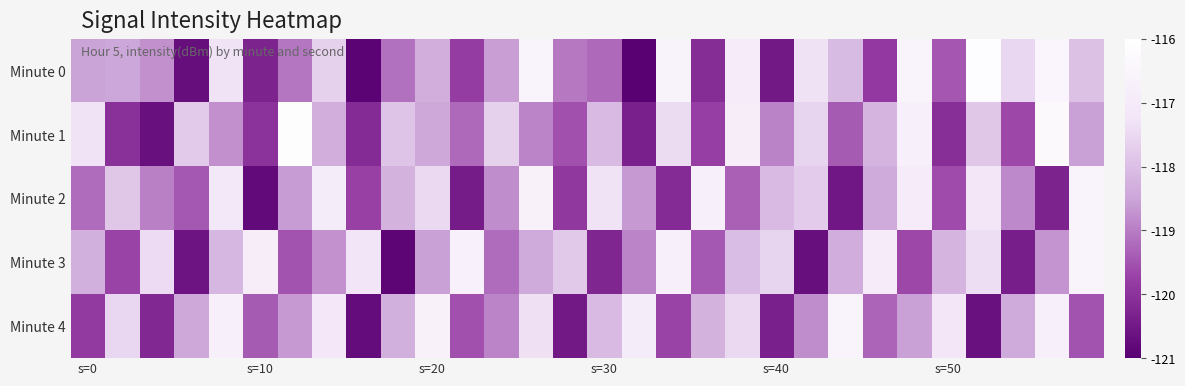

What is the smallest value displayed?

-121.0